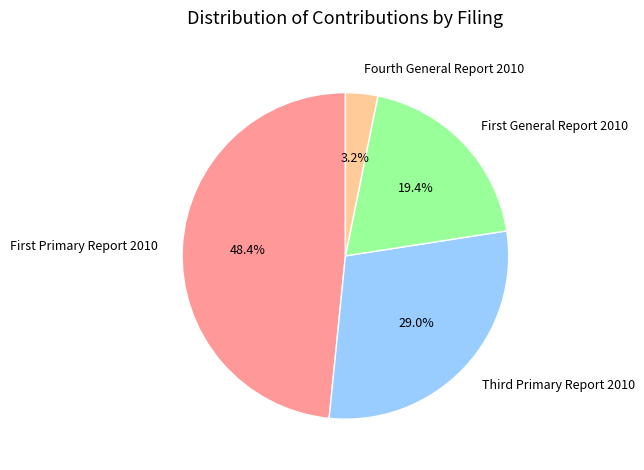

How many slices are in this pie chart?

4